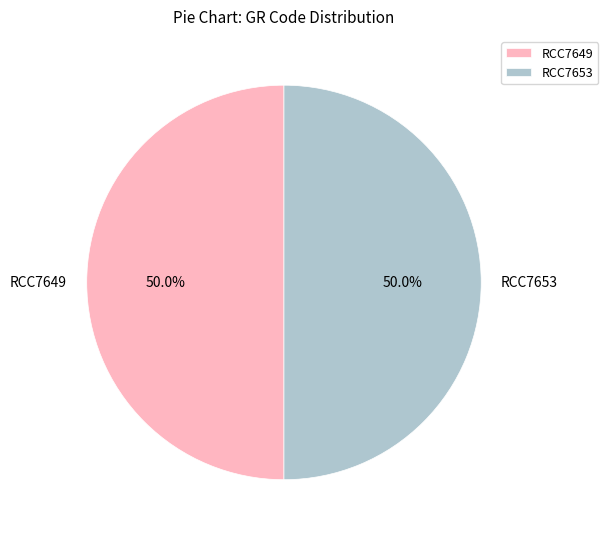

To the nearest percent, what percentage of the pie is RCC7649?

50%